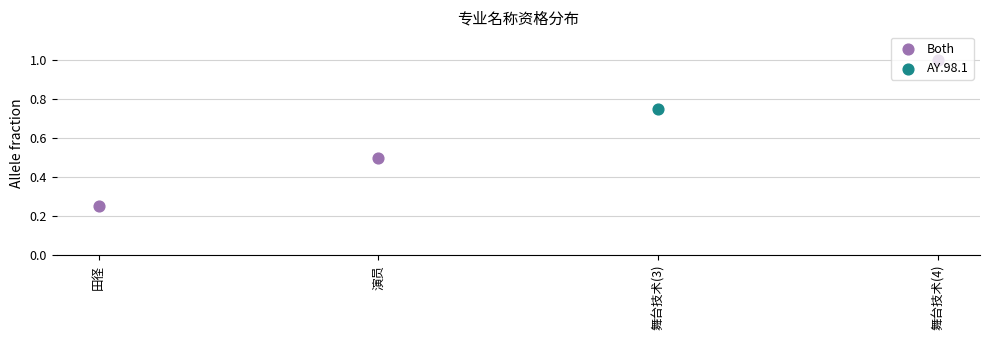

What is the change in value from 田径 to 演员?

+0.2